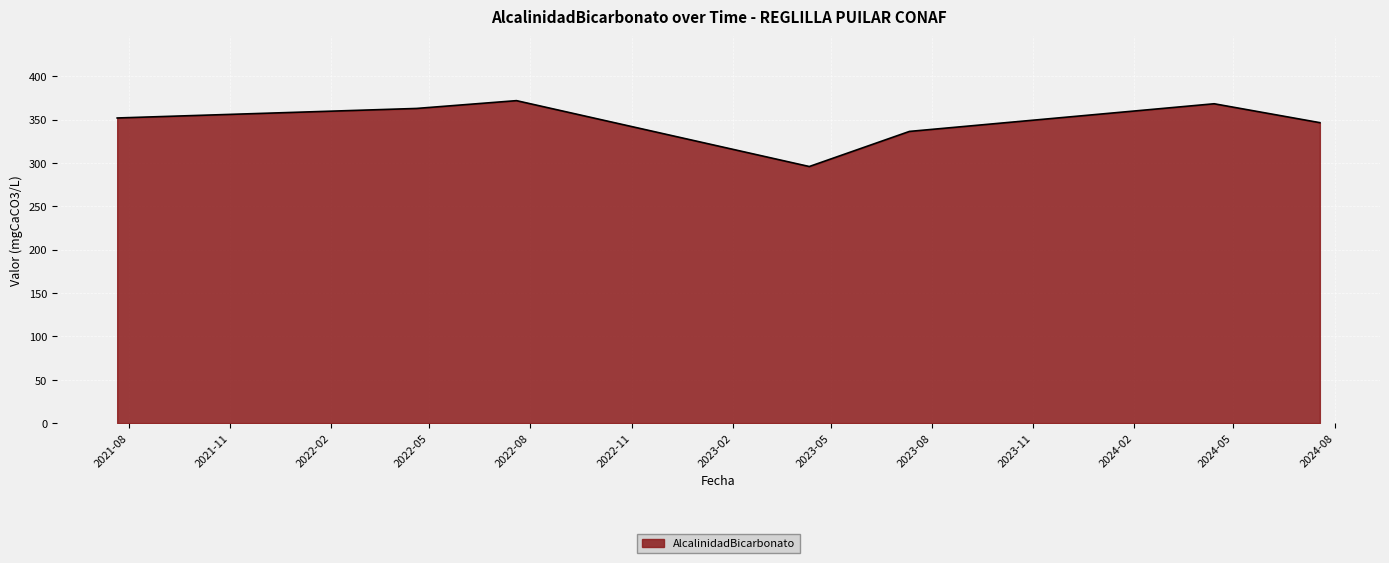

What is the minimum value shown in the chart?

296.0